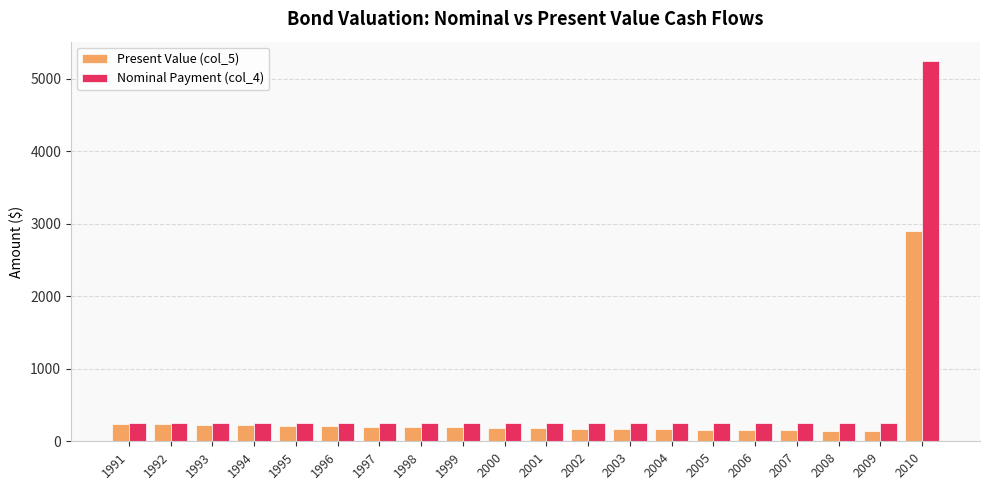

Which series has the largest range (max minus min)?

Nominal Payment (col_4)